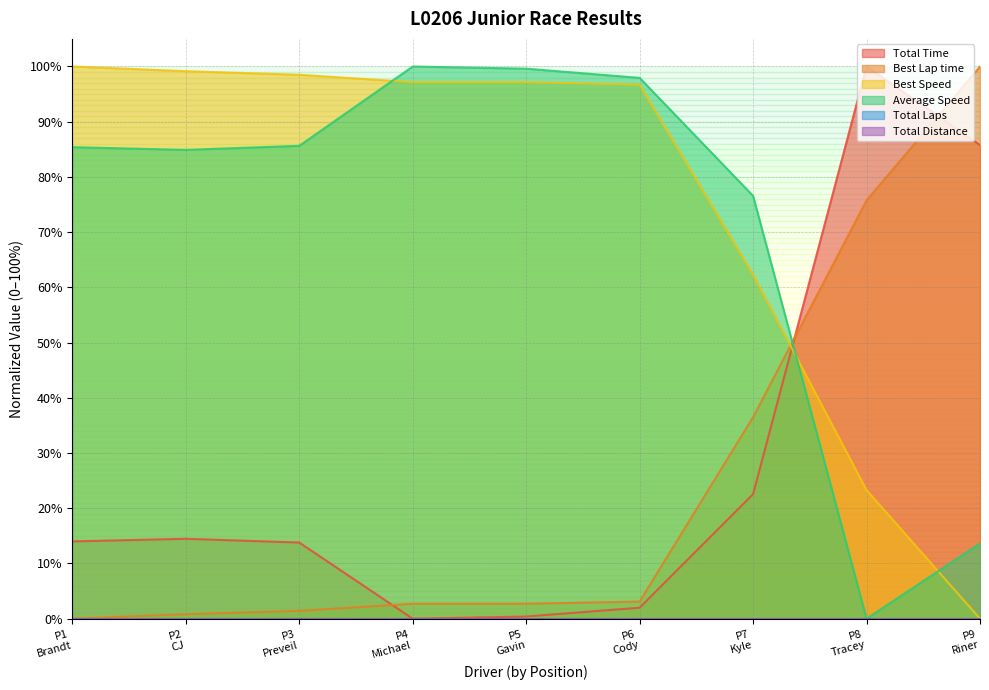

Which series has the largest total across all categories?

Best Speed